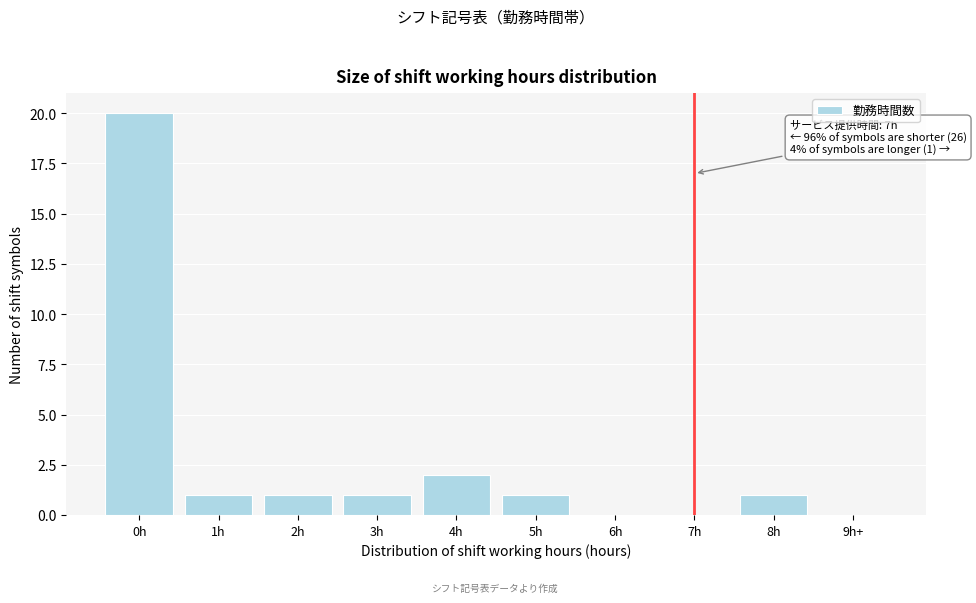

Reading right to left, extract all data points from this chart.

9h+=0	8h=1	7h=0	6h=0	5h=1	4h=2	3h=1	2h=1	1h=1	0h=20